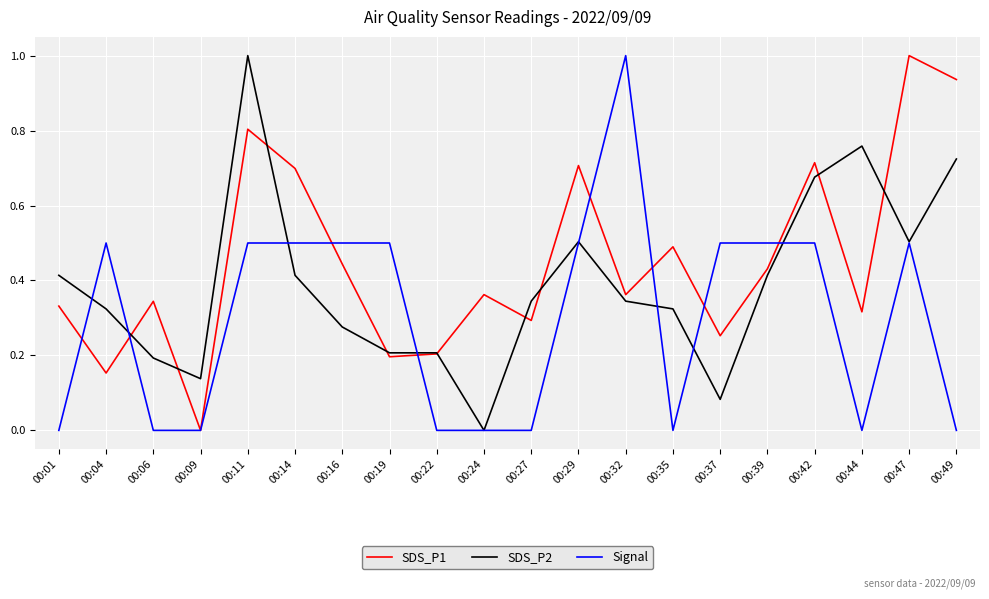

Which series has the largest total across all categories?

SDS_P1